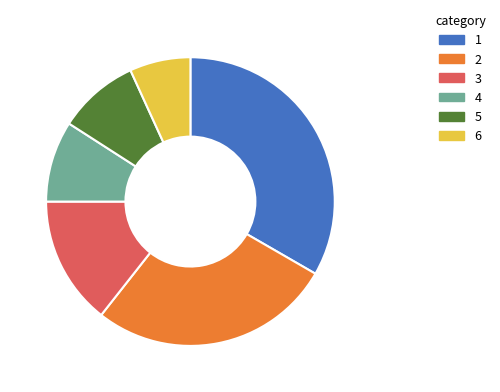

Count the number of slices in the pie.

6